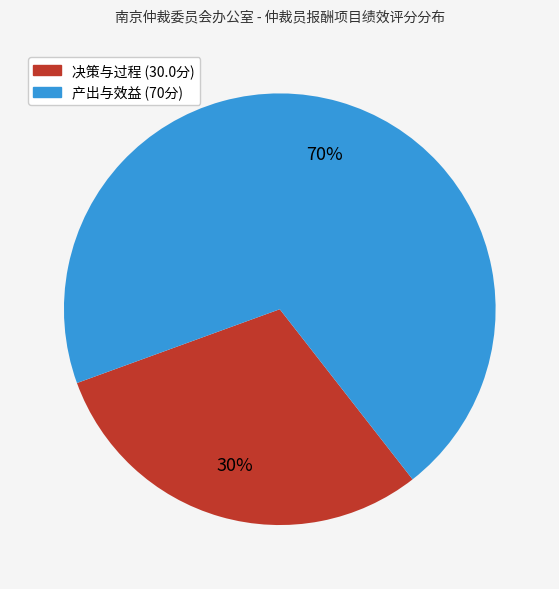

Is there a majority slice in this chart?

Yes